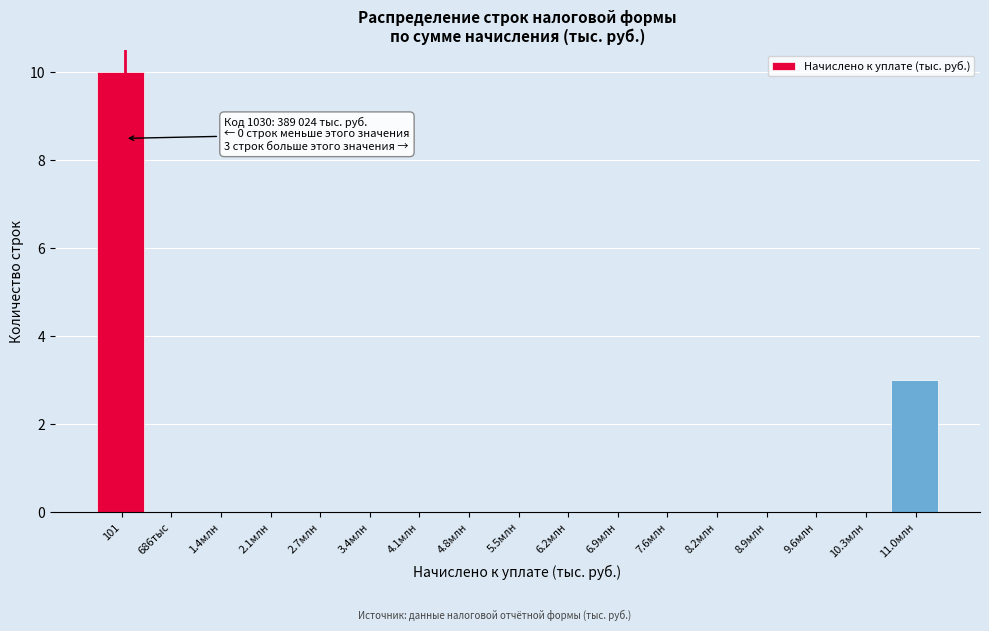

Reading left to right, list all the values displayed in this chart.

101=10	686тыс=0	1.4млн=0	2.1млн=0	2.7млн=0	3.4млн=0	4.1млн=0	4.8млн=0	5.5млн=0	6.2млн=0	6.9млн=0	7.6млн=0	8.2млн=0	8.9млн=0	9.6млн=0	10.3млн=0	11.0млн=3